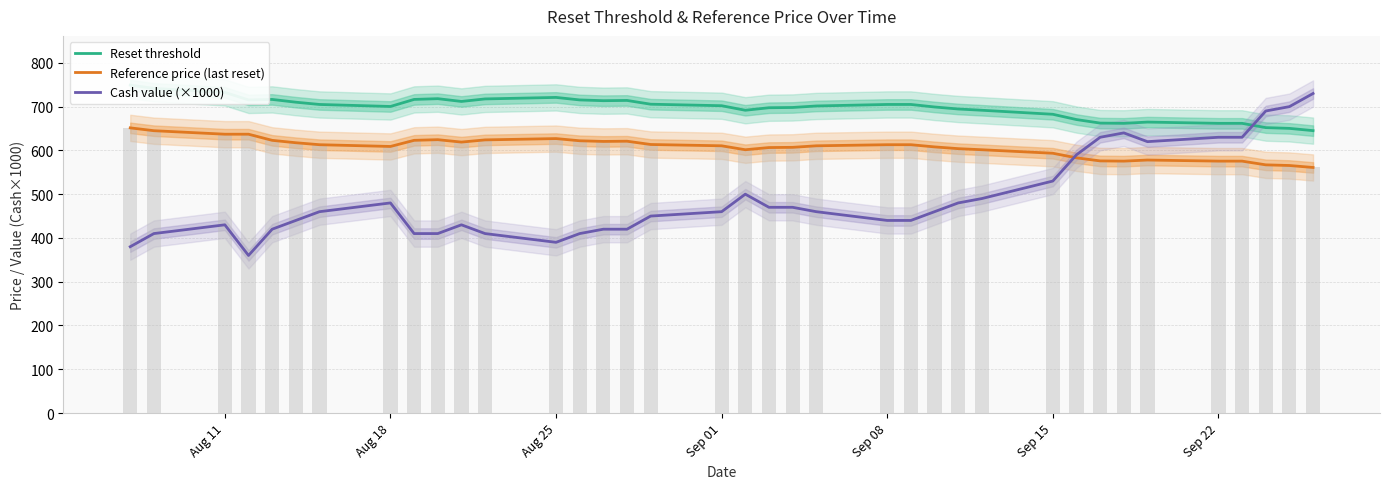

Rank the series at Sep 01 from lowest to highest value.

Cash value (×1000), Reference price (last reset), Reset threshold